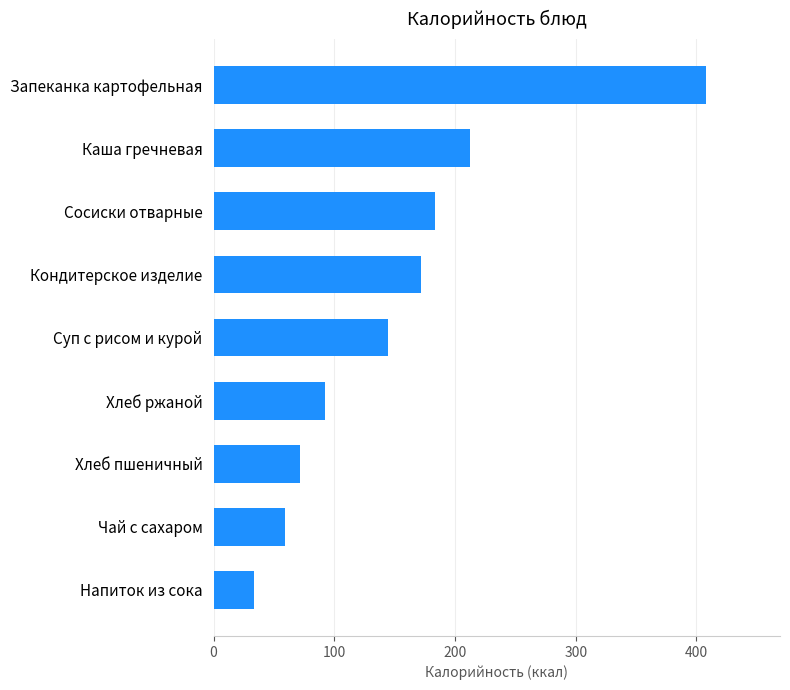

Which has a higher value, Запеканка картофельная or Сосиски отварные?

Запеканка картофельная